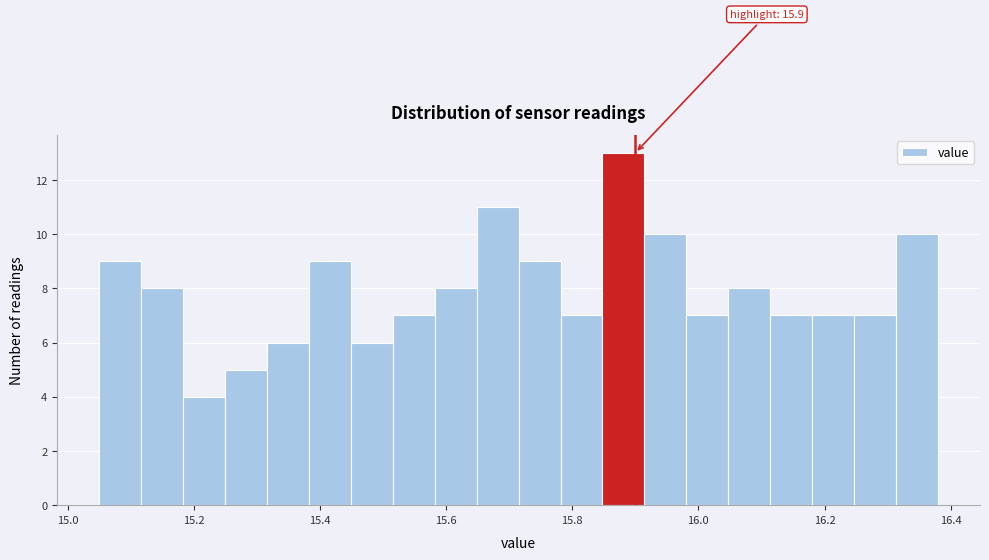

Around what value on the x-axis is the tallest bar? Give the approximate position of its centre, as read against the axis.

15.88